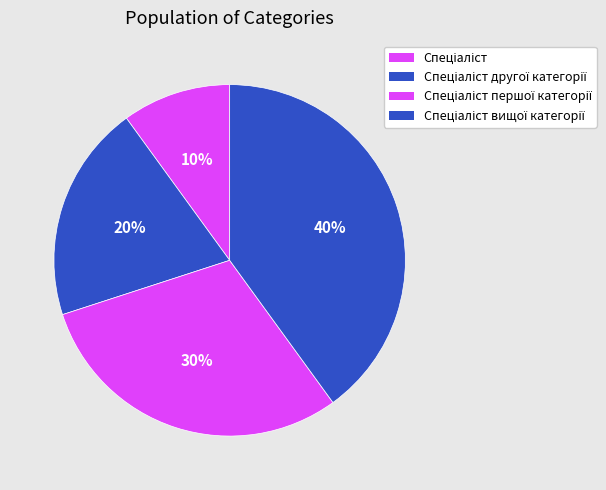

What is the largest slice in the pie chart?

Спеціаліст вищої категорії